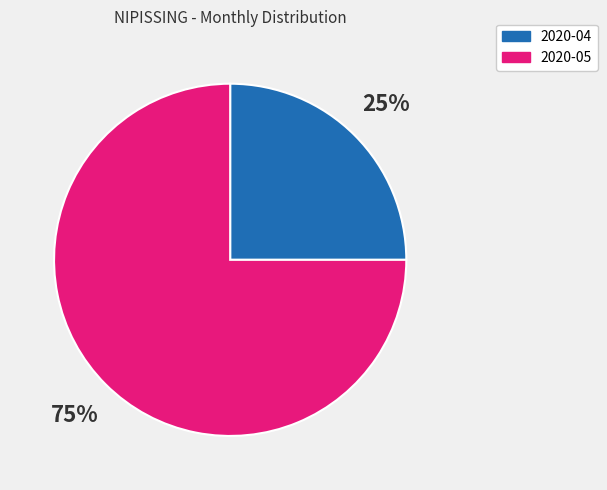

To the nearest percent, what is the difference between the 2020-05 and 2020-04 slice percentages?

50%